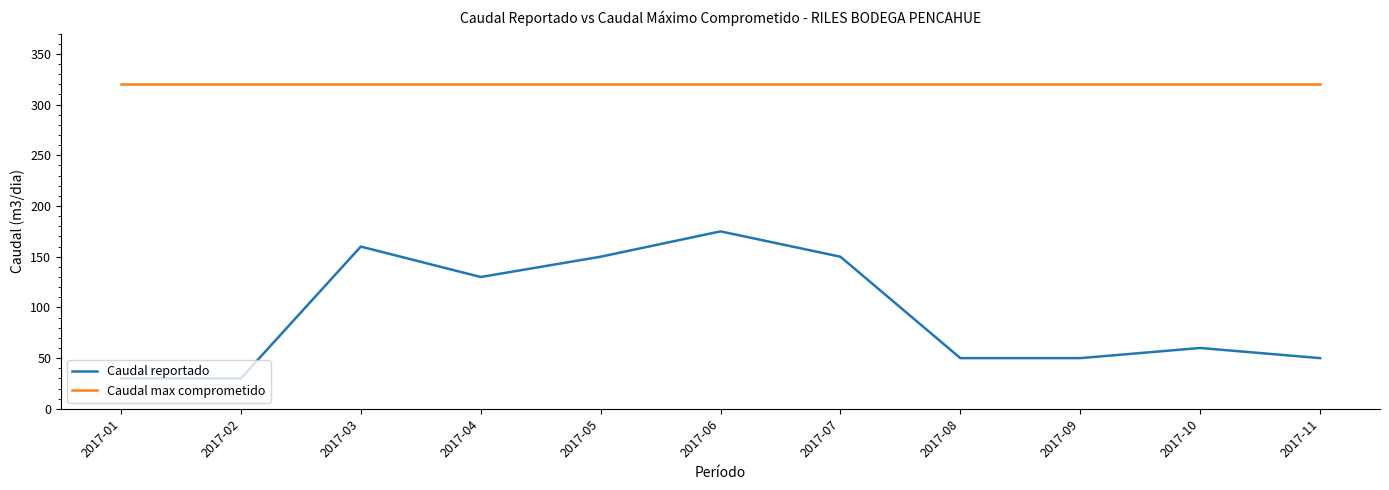

Is it true that Caudal max comprometido equals 320 at 2017-04?

True